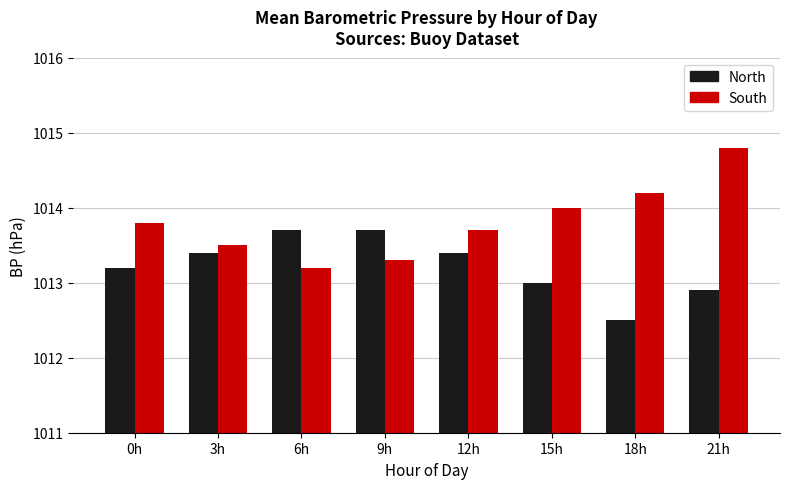

How many South values are between 1013 and 1014?

6